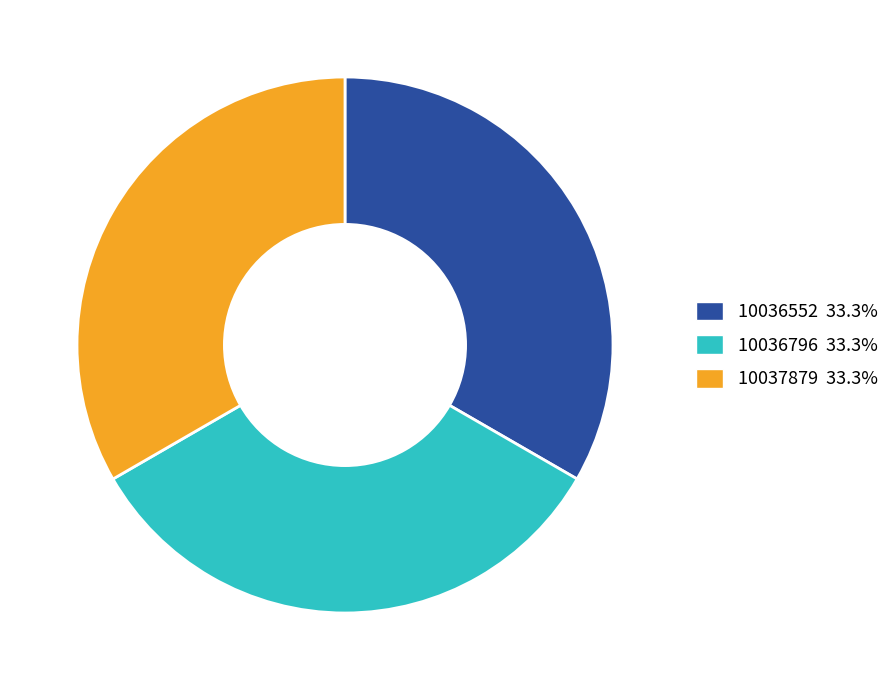

Approximately how many times larger is the value at 10037879 33.3% compared to 10036552 33.3%?

1.0